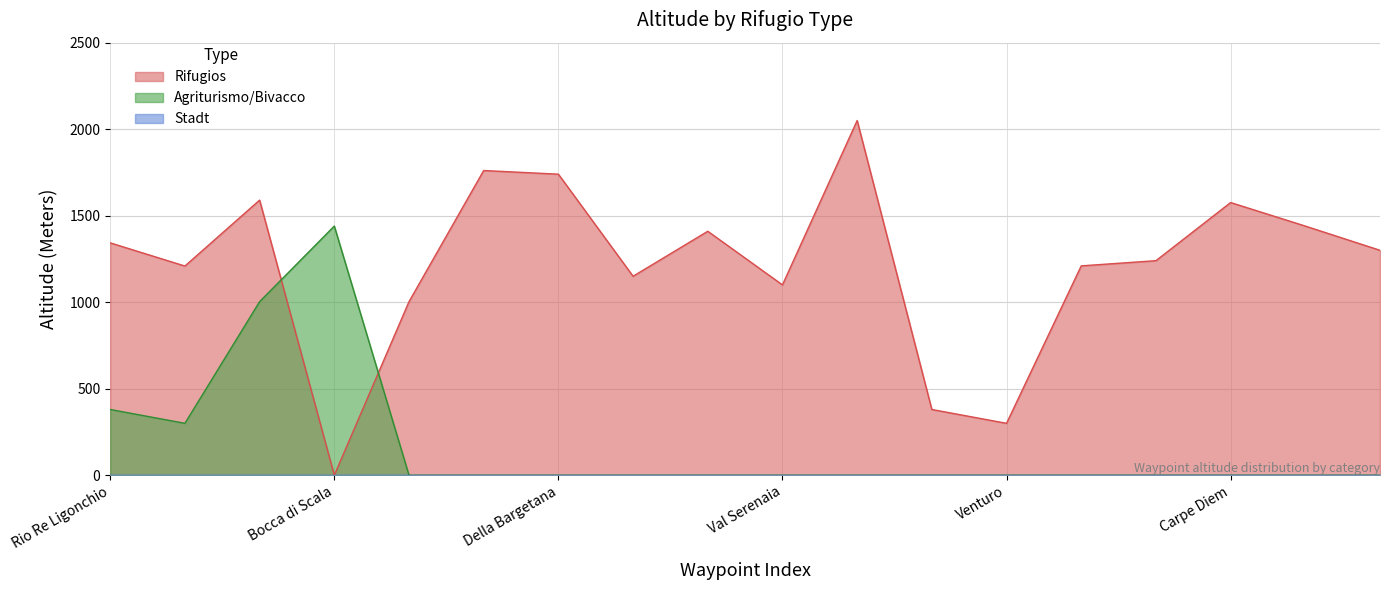

What is the label of the 12th point from the right?

Della Bargetana